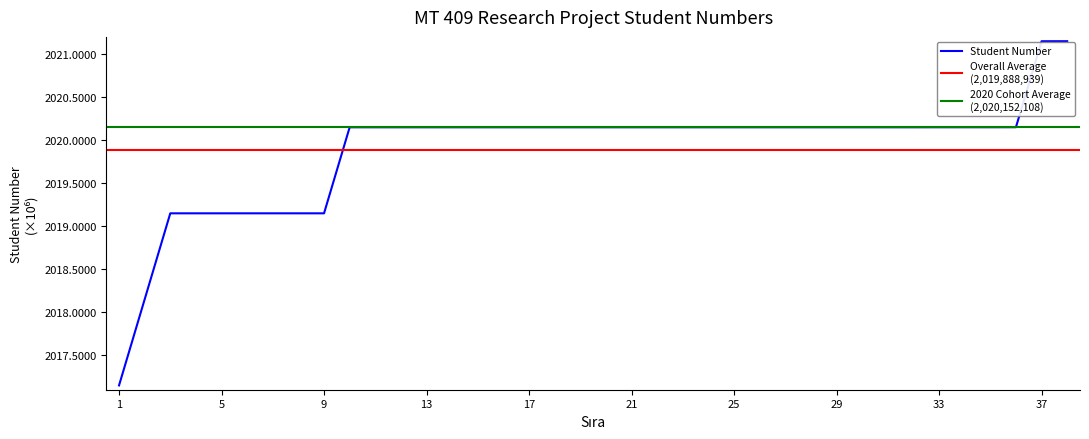

True or false: the data has more than 1 interior local peaks.

False